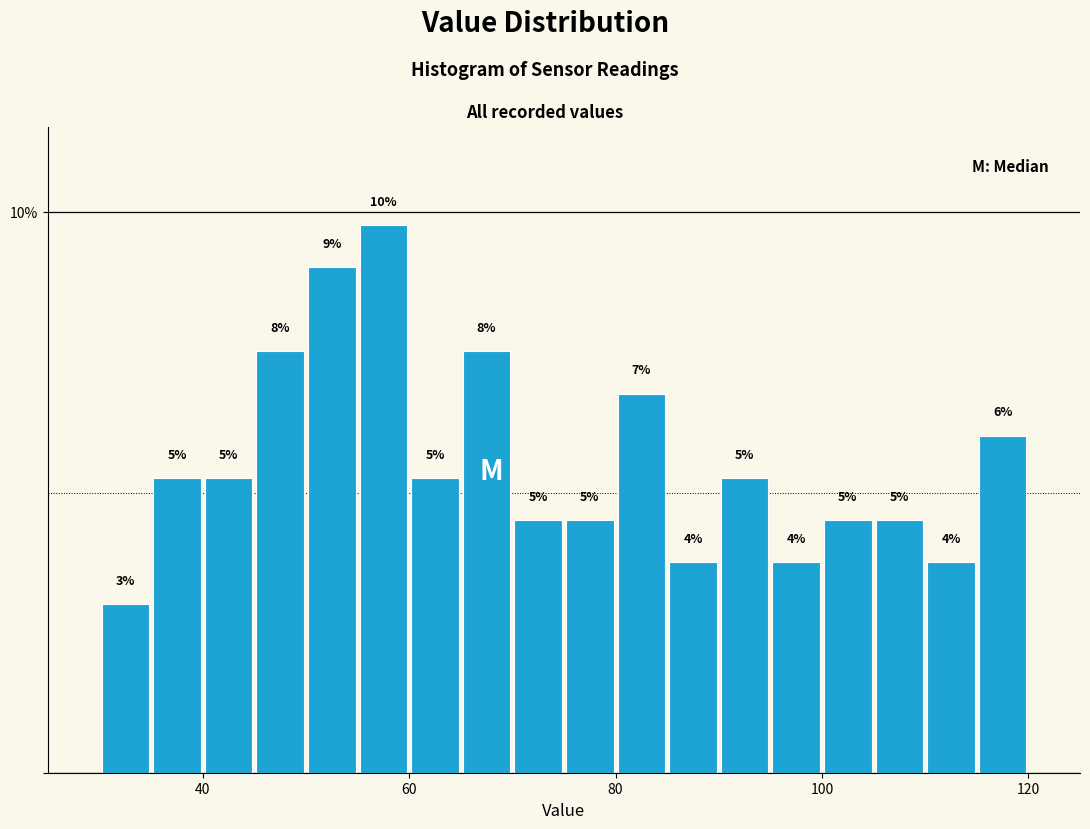

Around what value on the x-axis is the tallest bar? Give the approximate position of its centre, as read against the axis.

58